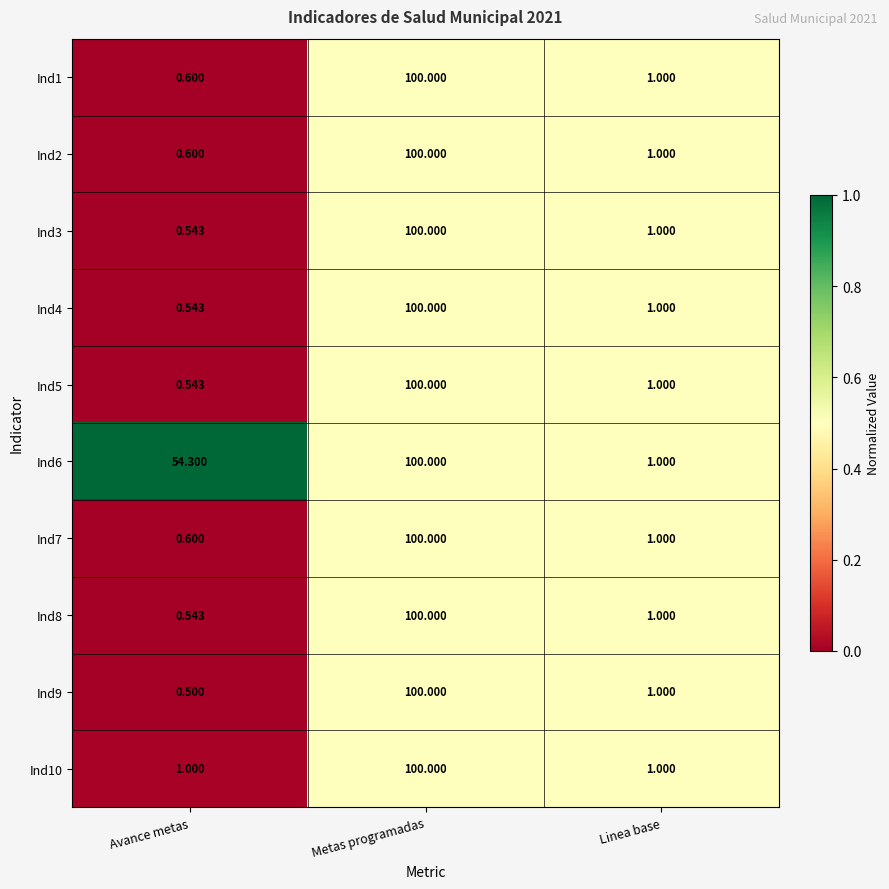

How many series are shown in this chart?

10